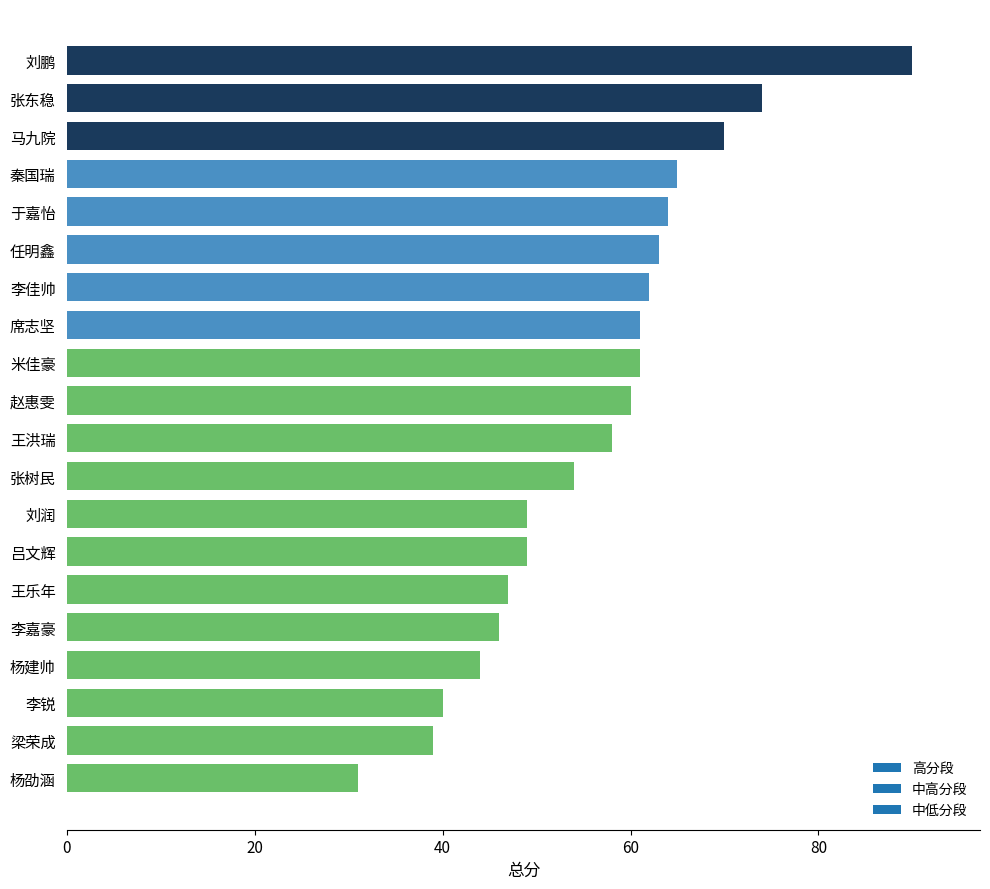

Between 王乐年 and 梁荣成, which is larger?

王乐年